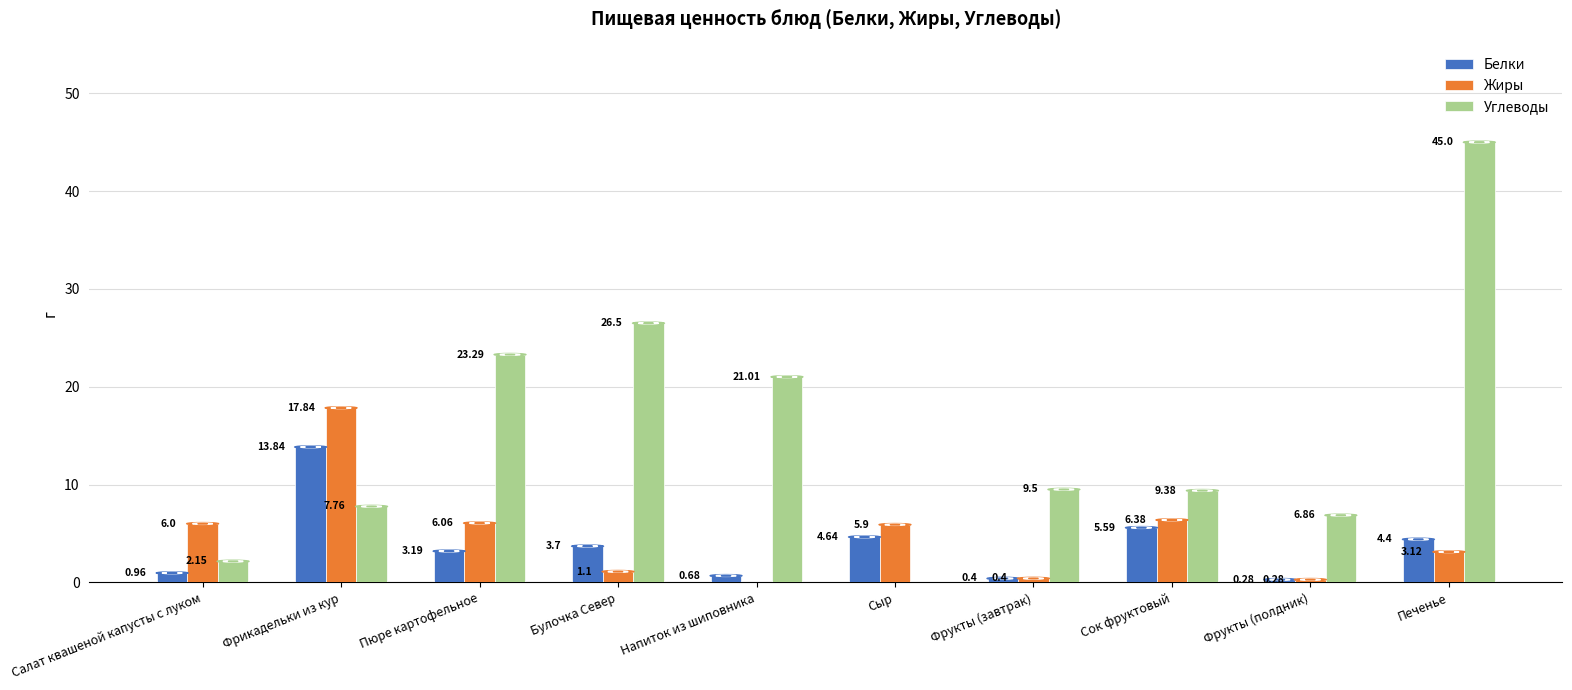

Which series has the largest range (max minus min)?

Углеводы